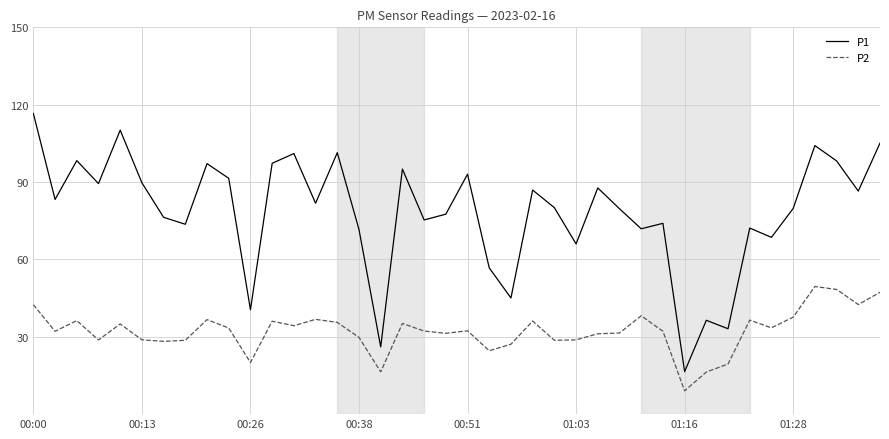

True or false: P1 and P2 intersect in this chart.

False